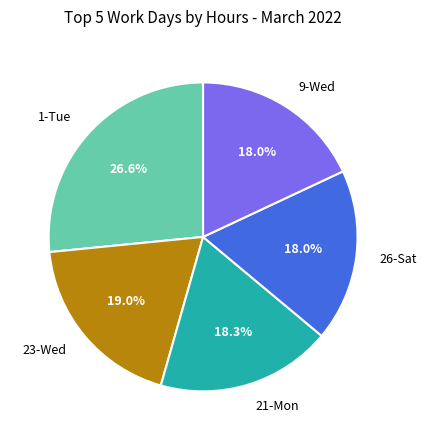

Which has a higher value, 21-Mon or 1-Tue?

1-Tue